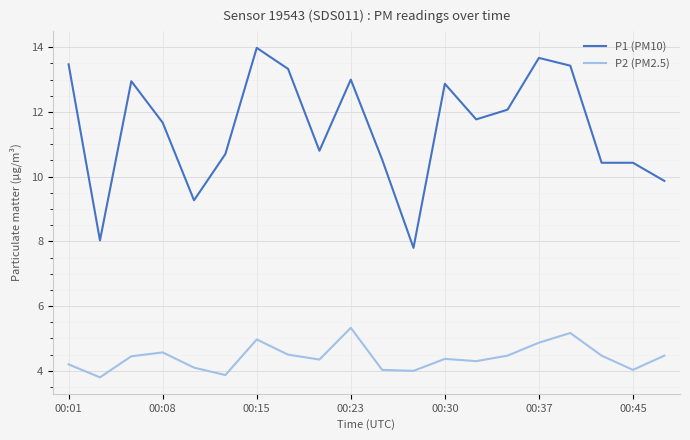

True or false: P2 (PM2.5) and P1 (PM10) cross at least once.

False